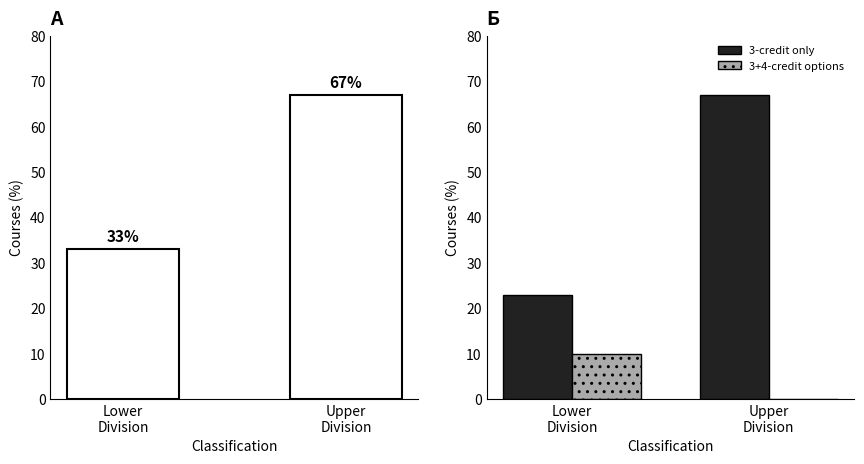

What is the label of the 1st bar from the right?

Upper
Division